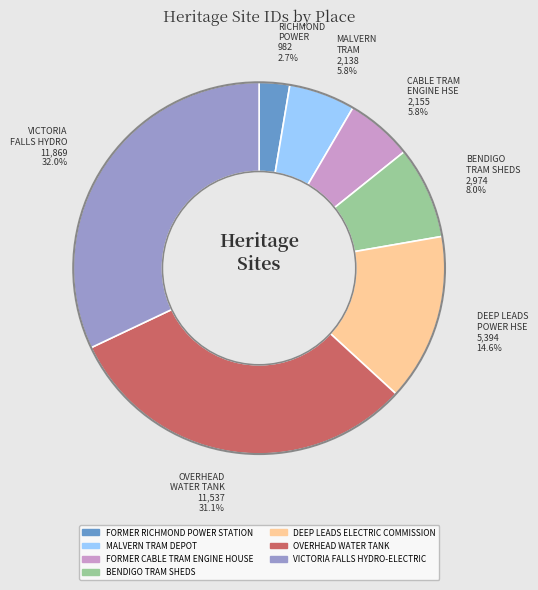

Which category has the smallest portion of the pie?

RICHMOND POWER 982 2.7%